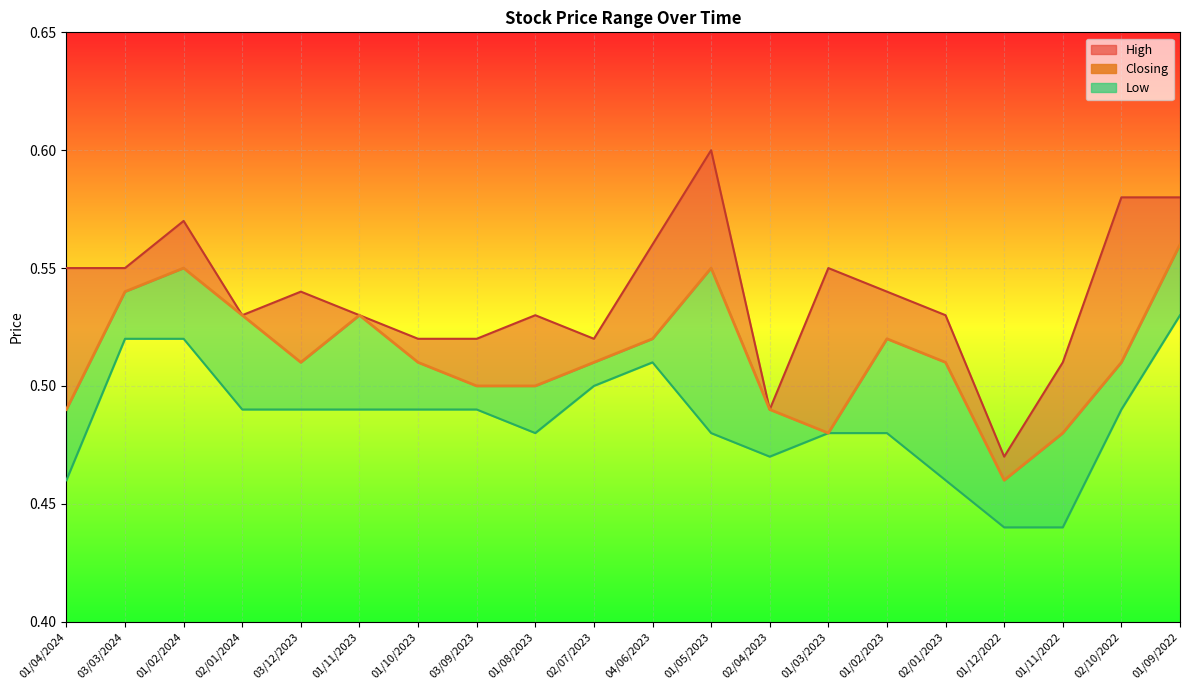

Which series has the widest spread of values?

High line